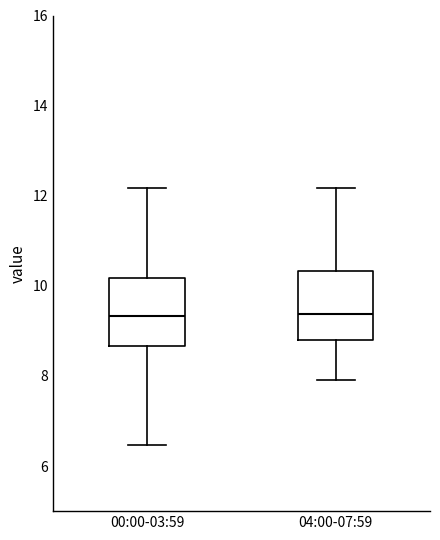

Reading left to right, transcribe this box plot: for each box, give where its median line is, the range the box spans, and where its two whiskers end, as read against the y-axis. The values are not printed on the chart, so give them approximately, as read against the axis.

00:00-03:59: median 9.4, box 8.6 to 10.2, whiskers 6.4 to 12.2
04:00-07:59: median 9.4, box 8.8 to 10.4, whiskers 8.0 to 12.2